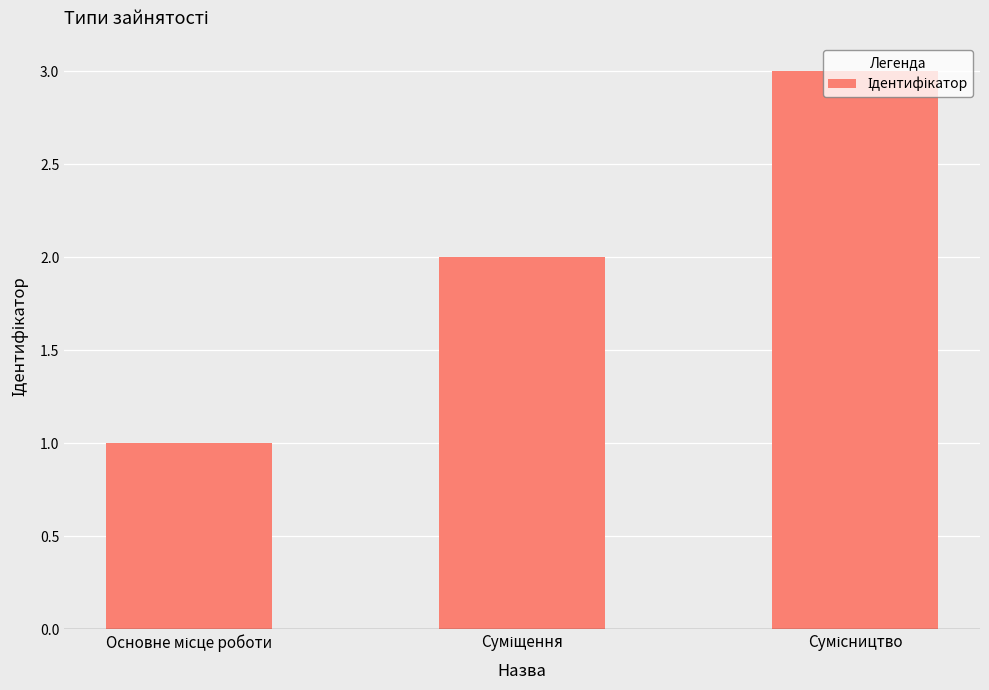

Does the chart contain any negative values?

No